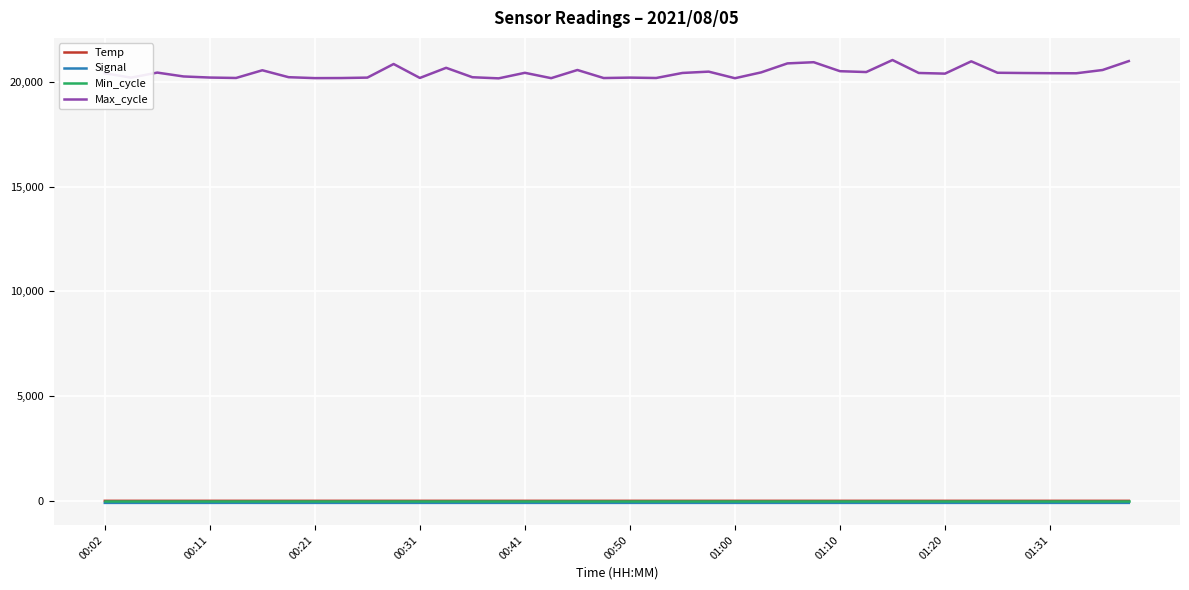

What is the highest value of the Max_cycle series?

21028.0